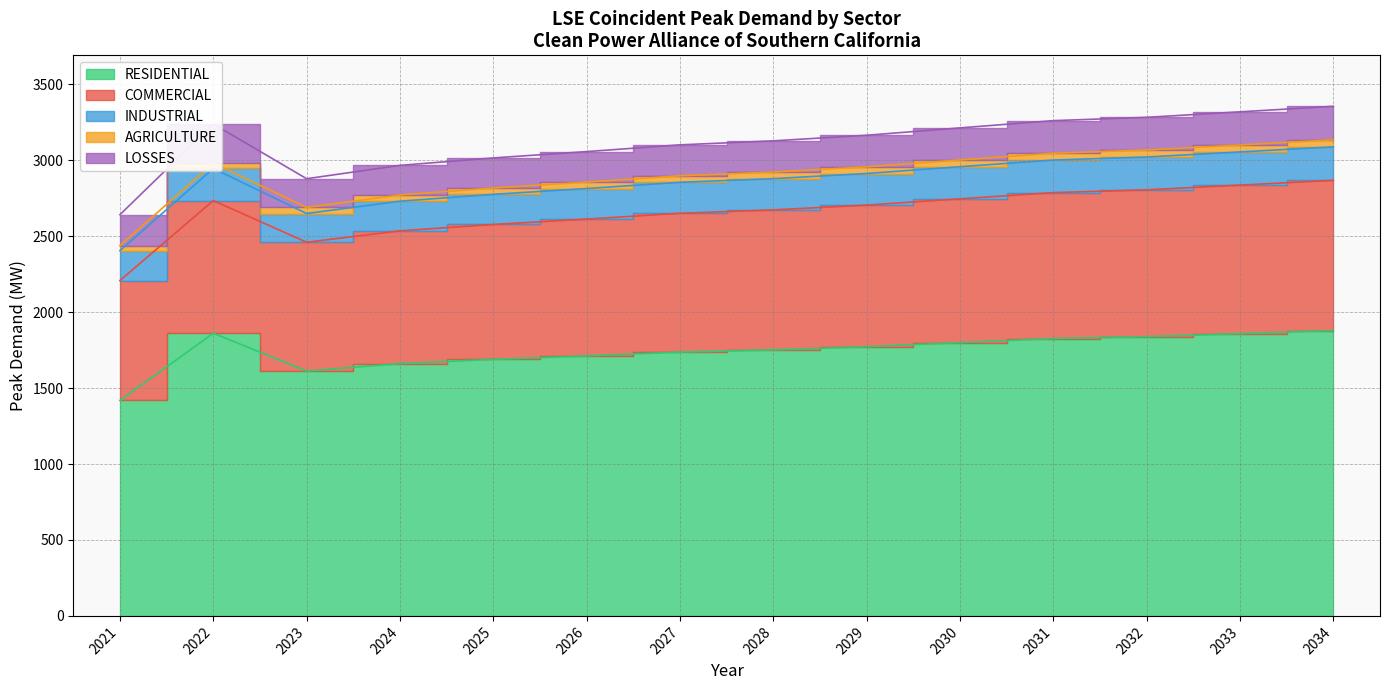

What is the spread (max minus min) of values at 2022?

1825.9